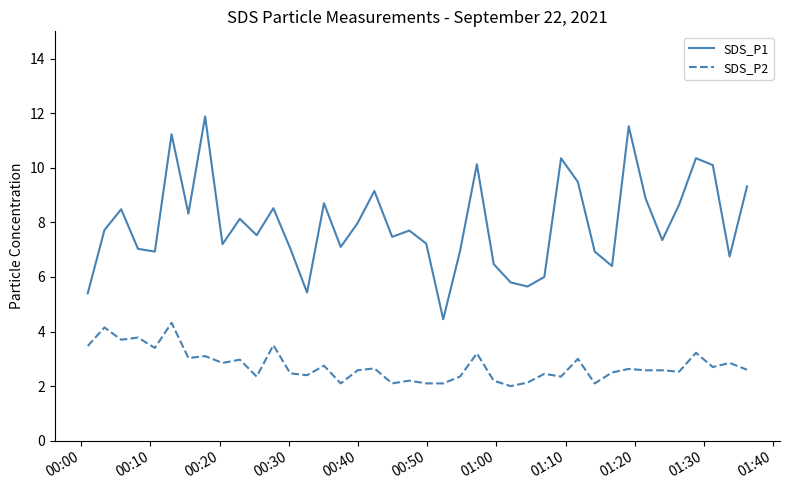

Rank the series by their average value, from lowest to highest.

SDS_P2, SDS_P1